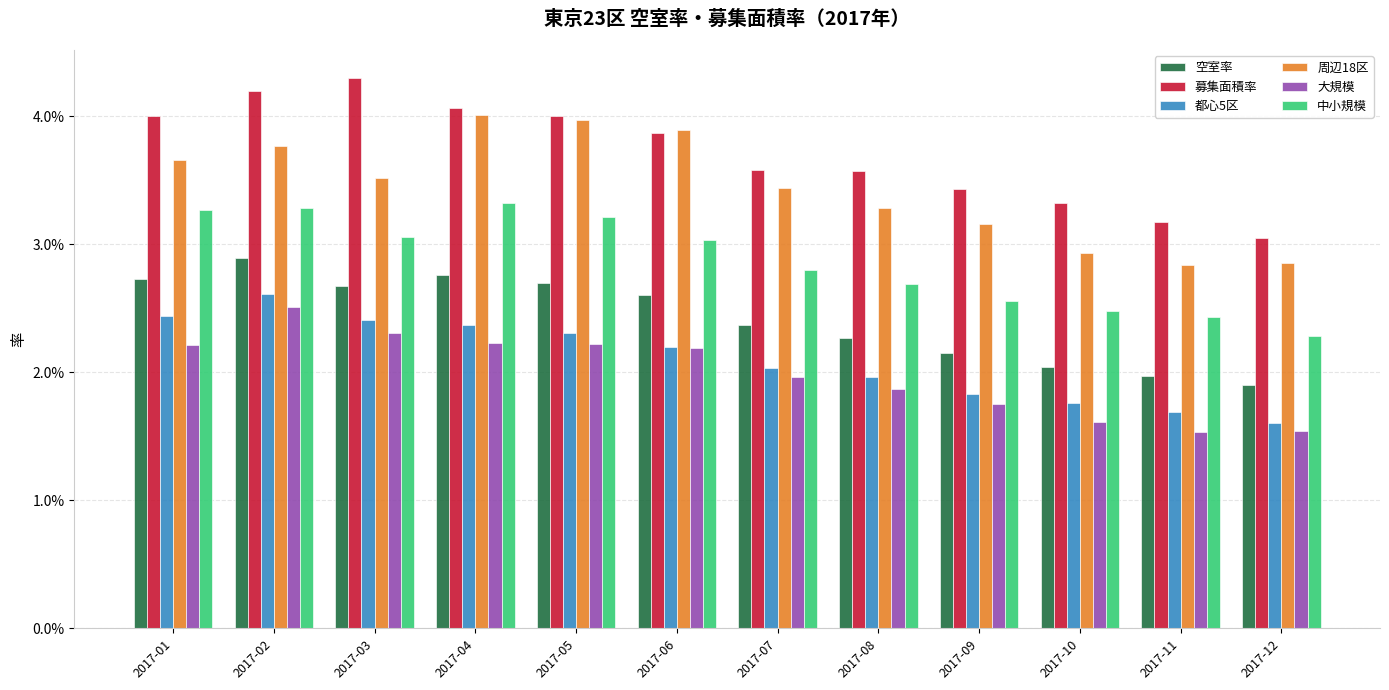

What are all the series names shown in the legend?

空室率, 募集面積率, 都心5区, 周辺18区, 大規模, 中小規模